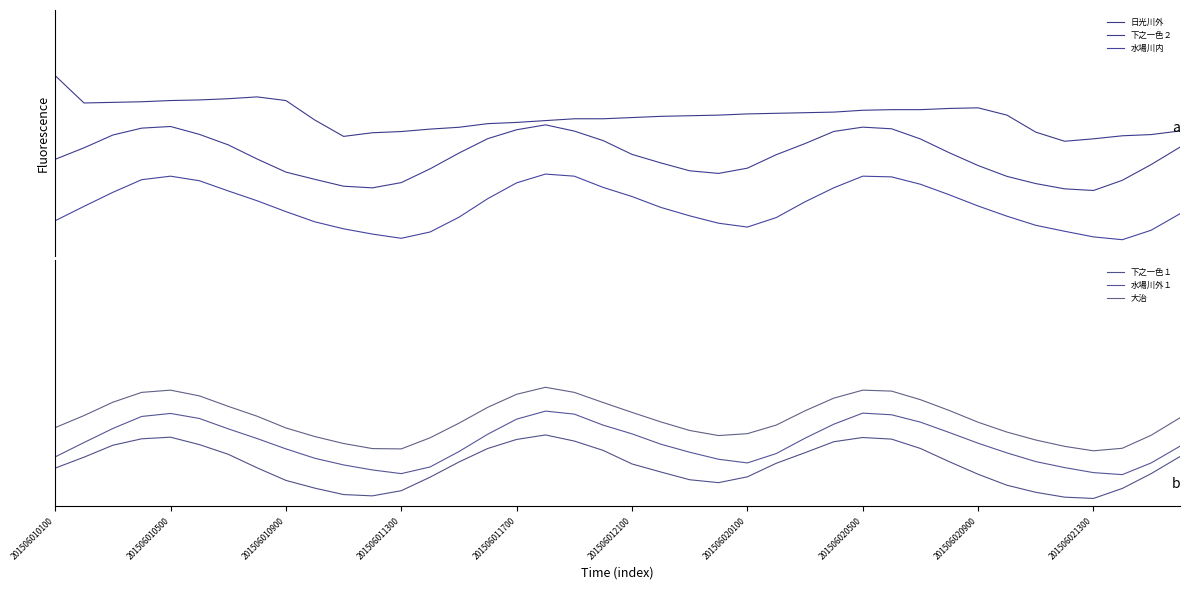

What is the difference between the second highest and second lowest values in the 水場川外１ series?

76.2